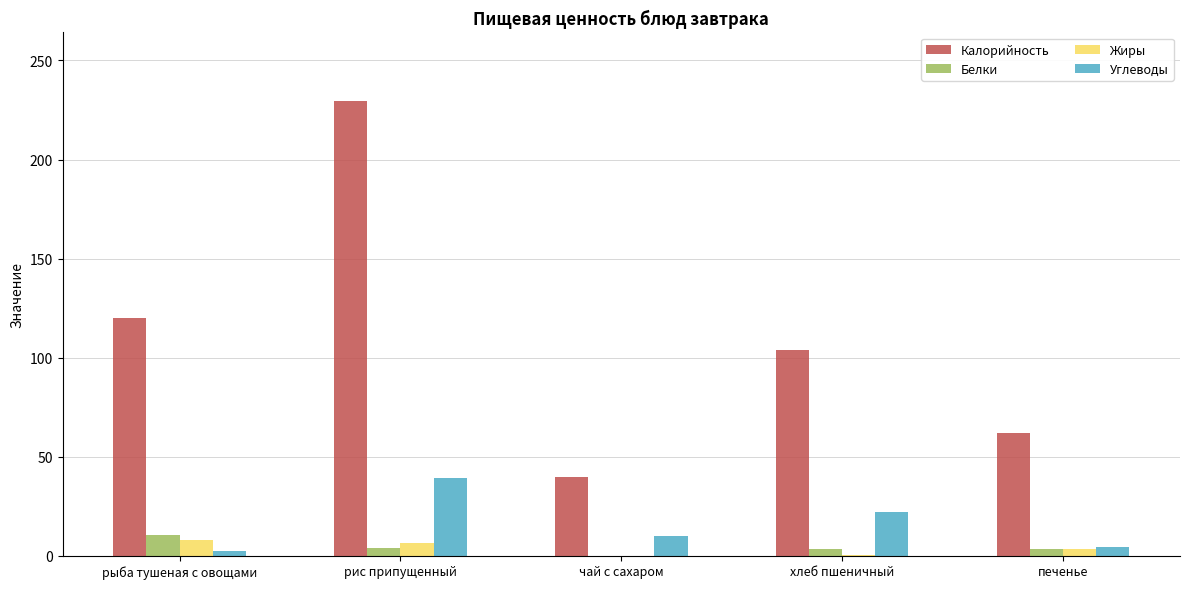

What is the sum of all Углеводы values?

77.6